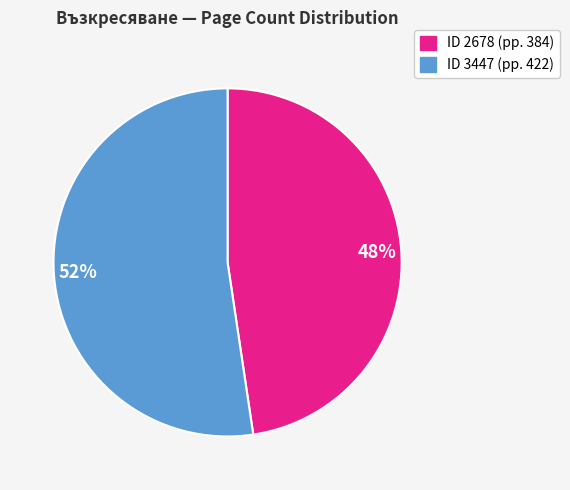

How many segments does this pie chart have?

2